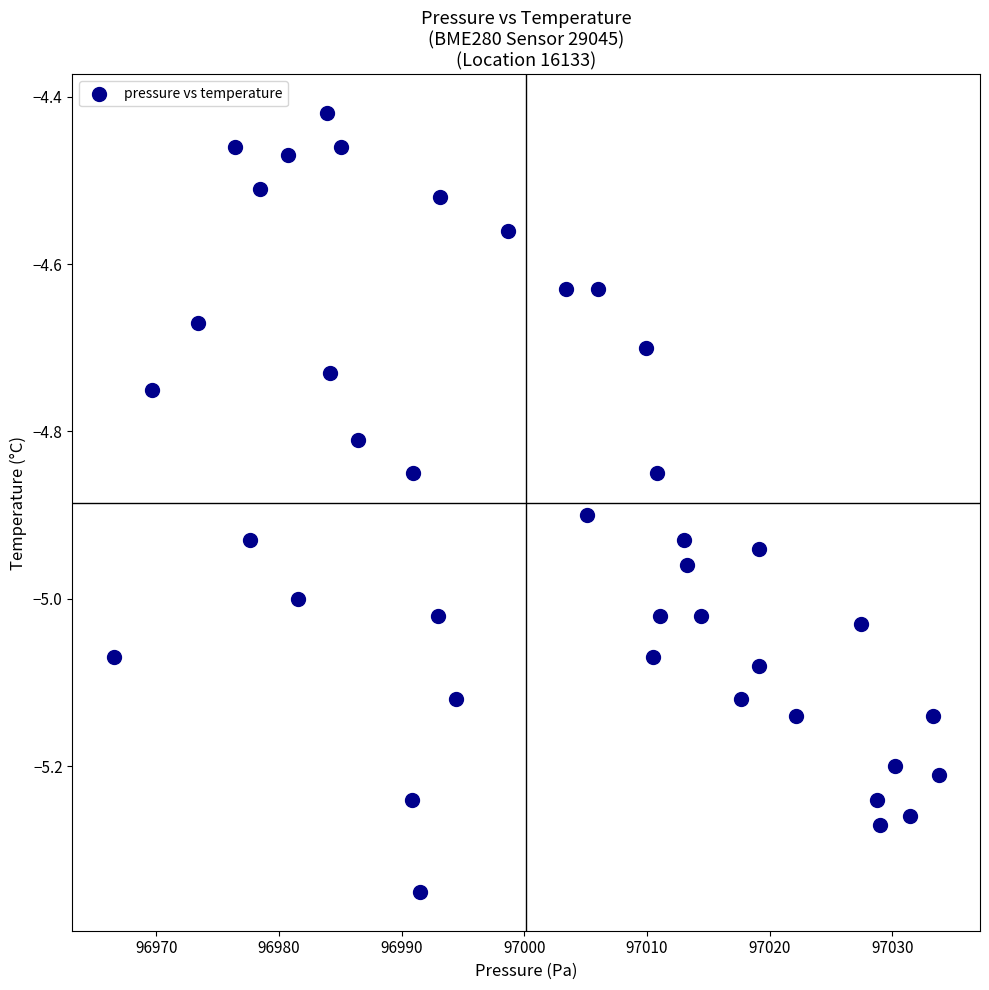

What is the range of X values (max minus min)?

67.2